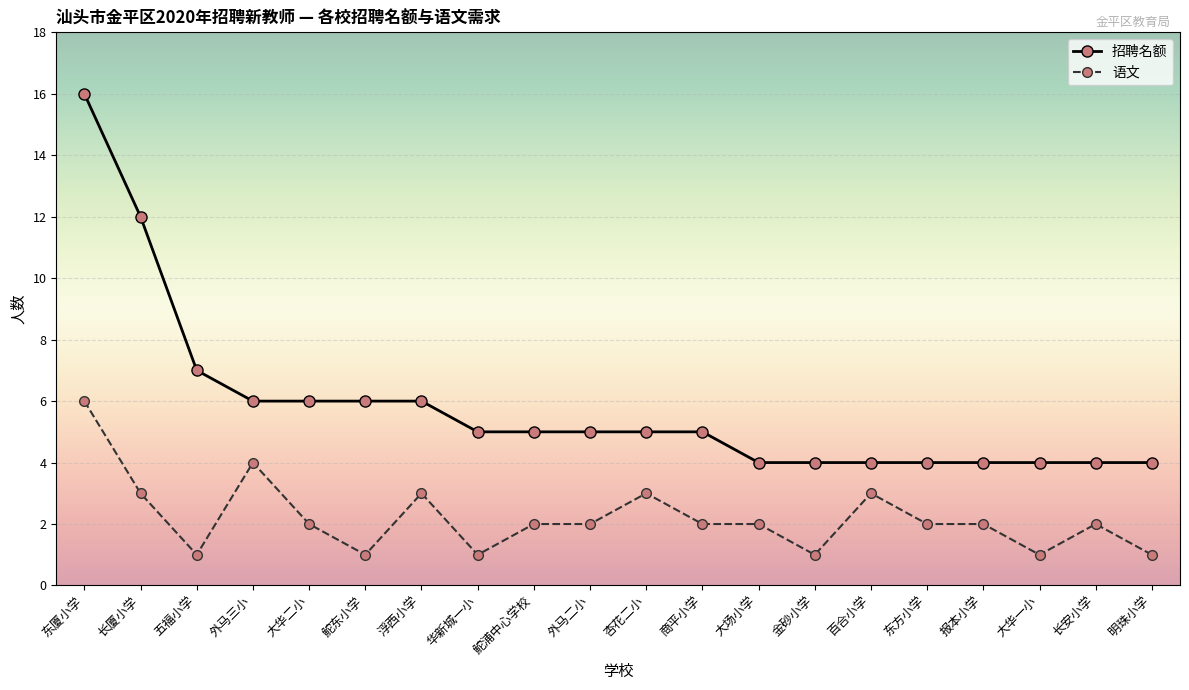

Reading right to left, extract all data points from this chart.

招聘名额: 明珠小学=4	长安小学=4	大华一小=4	报本小学=4	东方小学=4	百合小学=4	金砂小学=4	大场小学=4	商平小学=5	杏花二小=5	外马二小=5	鮀浦中心学校=5	华新城一小=5	浮西小学=6	鮀东小学=6	大华二小=6	外马三小=6	五福小学=7	长厦小学=12	东厦小学=16
语文: 明珠小学=1	长安小学=2	大华一小=1	报本小学=2	东方小学=2	百合小学=3	金砂小学=1	大场小学=2	商平小学=2	杏花二小=3	外马二小=2	鮀浦中心学校=2	华新城一小=1	浮西小学=3	鮀东小学=1	大华二小=2	外马三小=4	五福小学=1	长厦小学=3	东厦小学=6